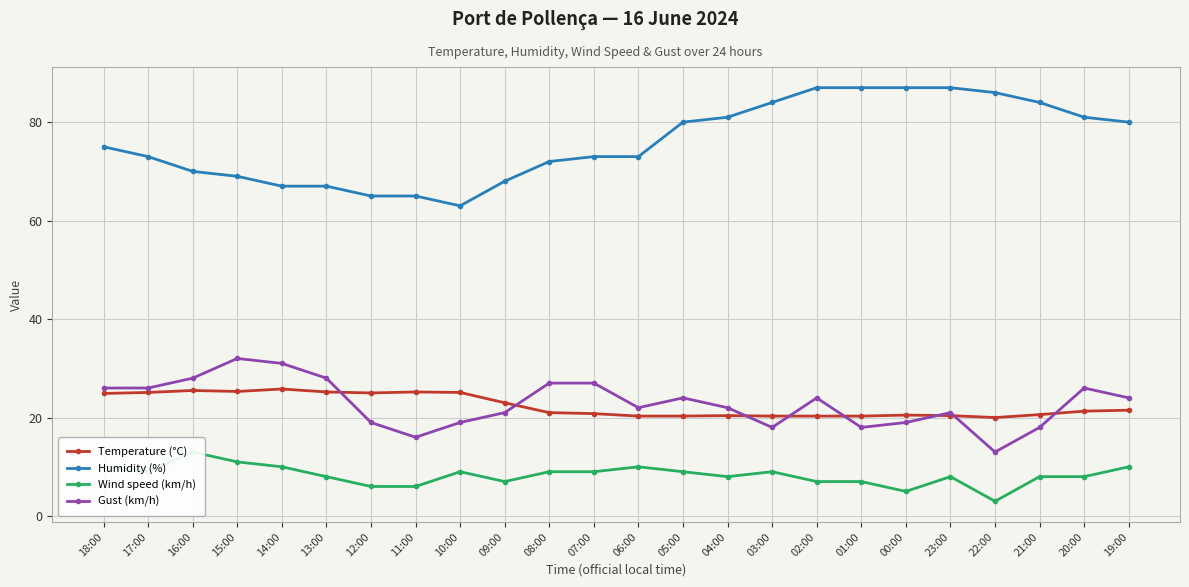

What is the highest value of the Temperature (°C) series?

25.8